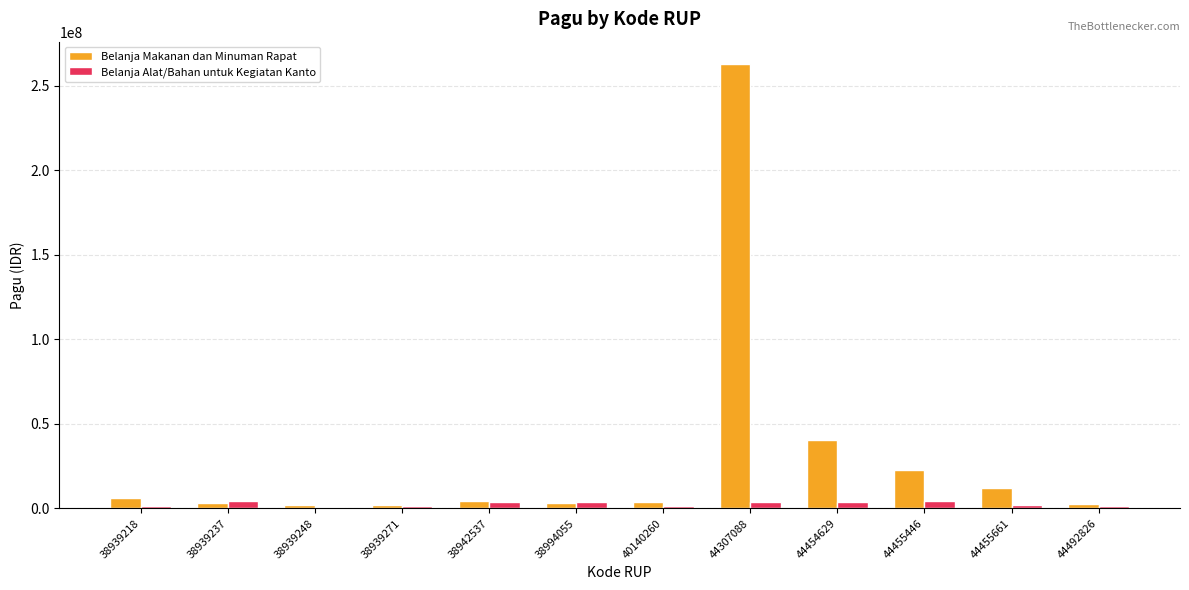

Where does the Belanja Makanan dan Minuman Rapat series first go above 4500000?

38939218